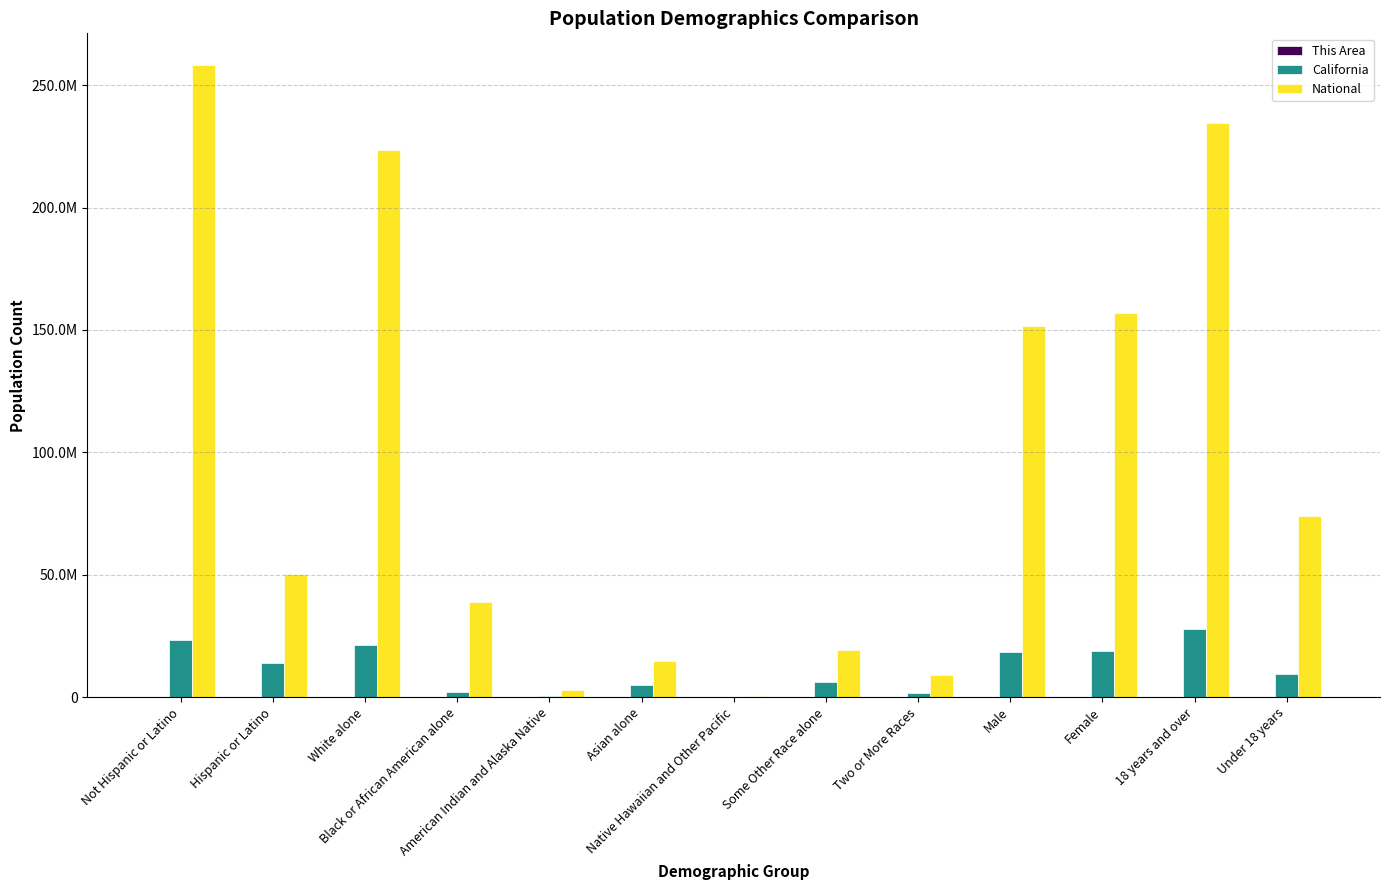

Which series has the largest range (max minus min)?

National